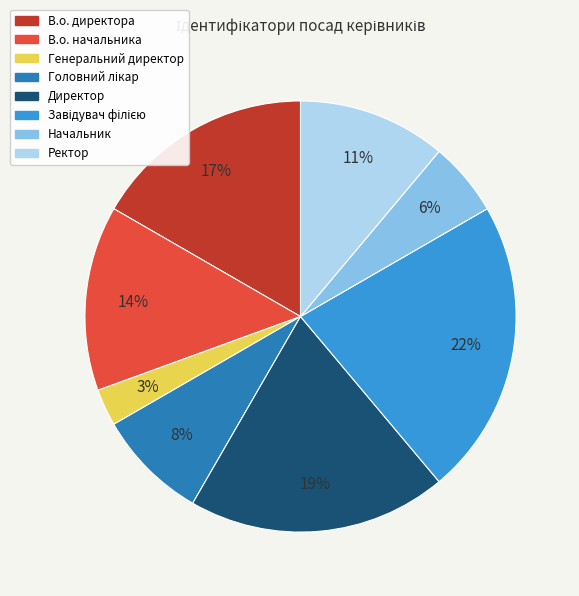

Is there any slice that represents more than half of the pie?

No